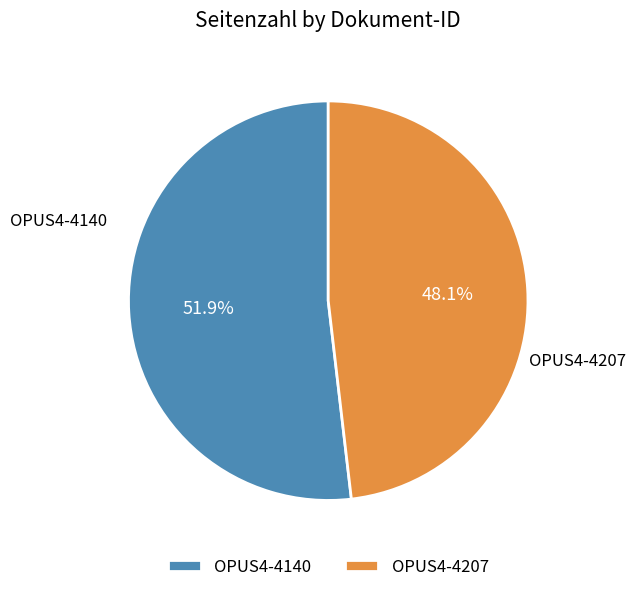

What is the ratio of the value at OPUS4-4140 to the value at OPUS4-4207?

1.1